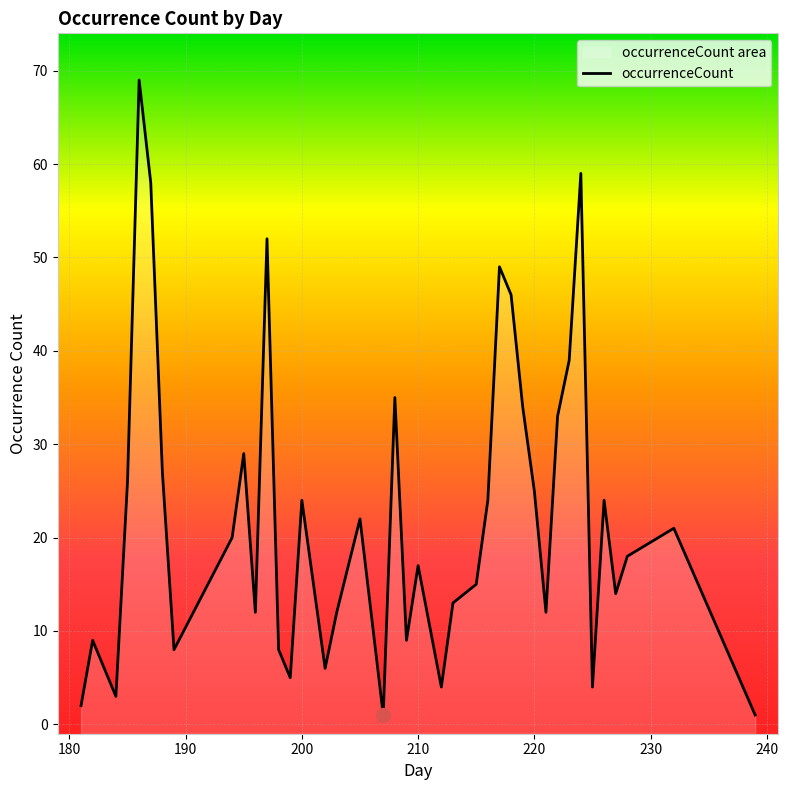

Where is the first local minimum?

184